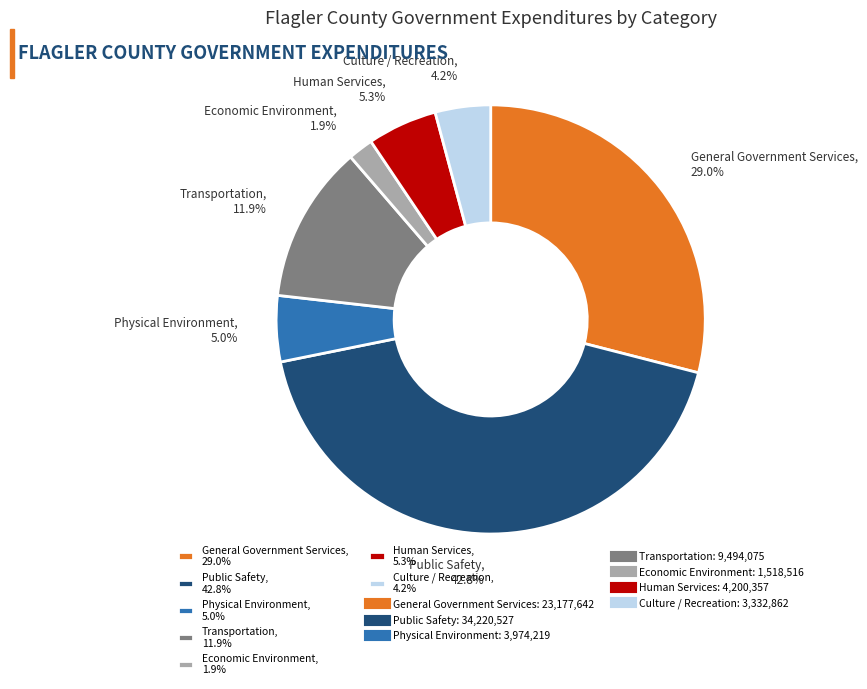

What portion of the pie excludes Culture / Recreation?

95.8%